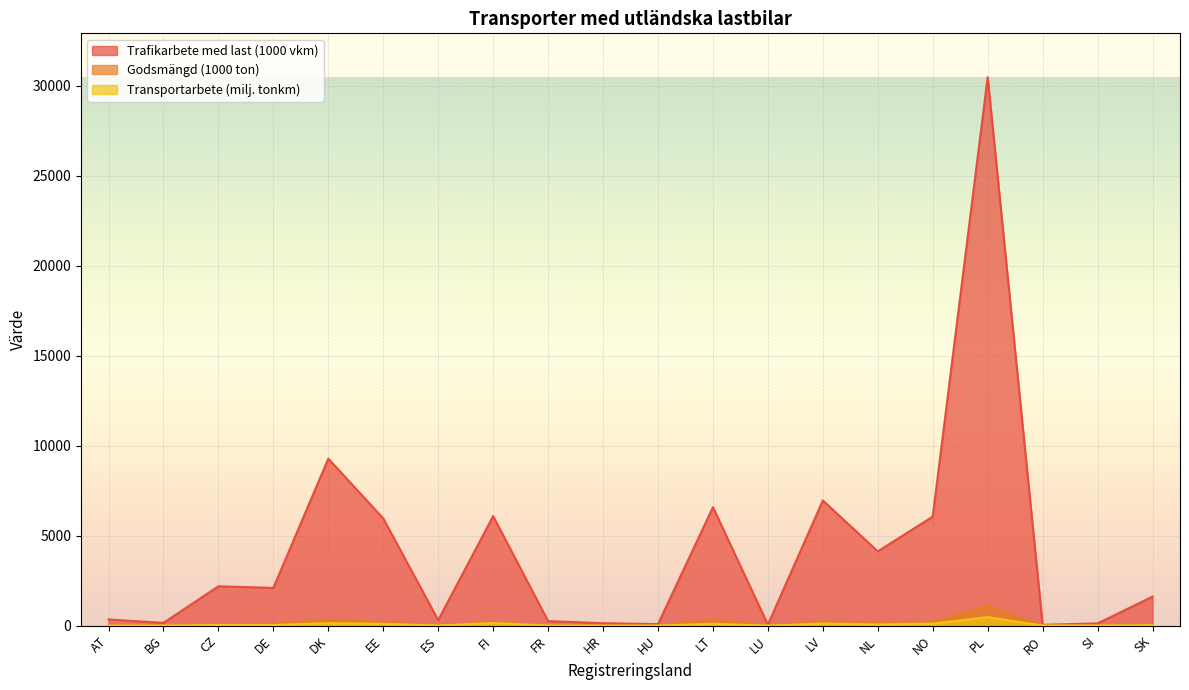

Reading left to right, extract all data points from this chart.

Trafikarbete med last (1000 vkm): AT=342	BG=153	CZ=2186	DE=2097	DK=9280	EE=5959	ES=304	FI=6086	FR=252	HR=134	HU=85	LT=6580	LU=53	LV=6957	NL=4127	NO=6060	PL=30484	RO=45	SI=123	SK=1611
Godsmängd (1000 ton): AT=14	BG=4	CZ=87	DE=104	DK=353	EE=188	ES=17	FI=204	FR=9	HR=2	HU=6	LT=355	LU=2	LV=231	NL=139	NO=232	PL=1100	RO=24	SI=8	SK=57
Transportarbete (milj. tonkm): AT=6	BG=1	CZ=33	DE=35	DK=137	EE=97	ES=7	FI=142	FR=6	HR=1	HU=2	LT=98	LU=1	LV=113	NL=62	NO=112	PL=473	RO=1	SI=3	SK=22